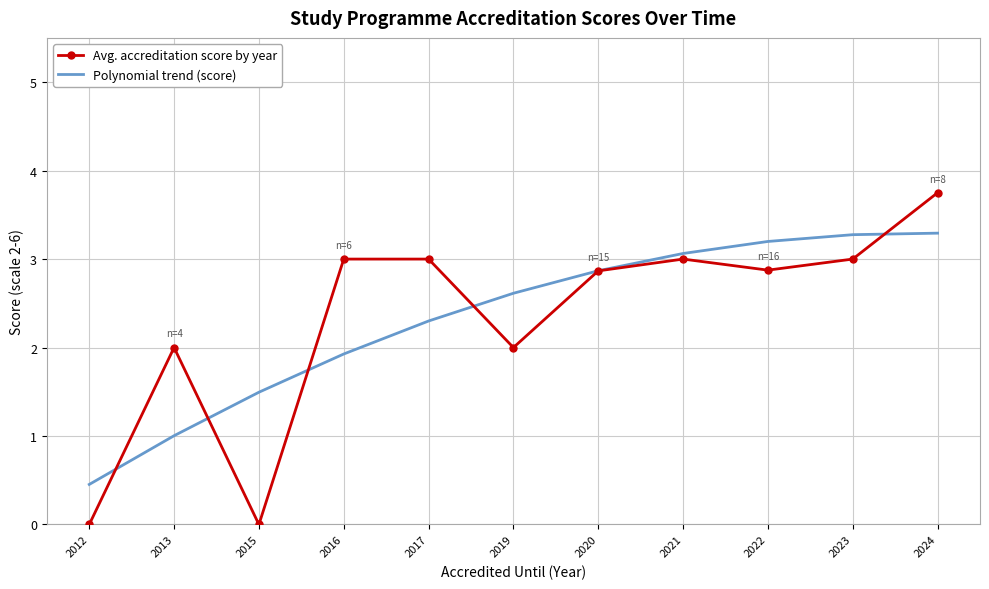

The Avg. accreditation score by year series shows 5.3 at 2017. True or false?

False